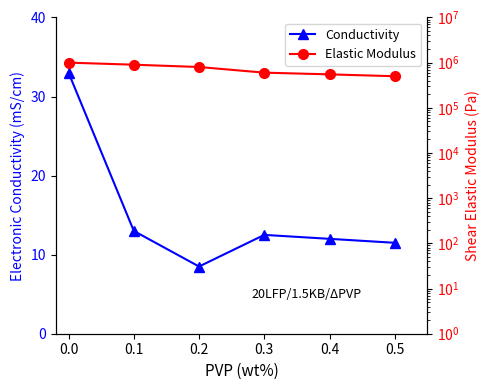

What is the sum of all Conductivity values?

90.5